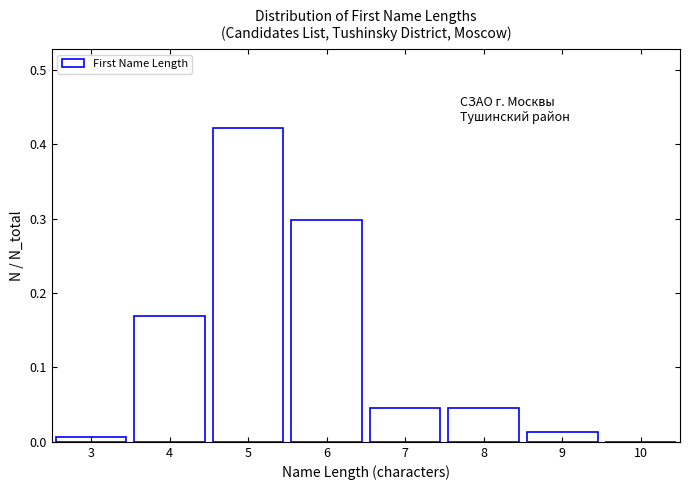

At which category does the chart reach its peak across all series?

5